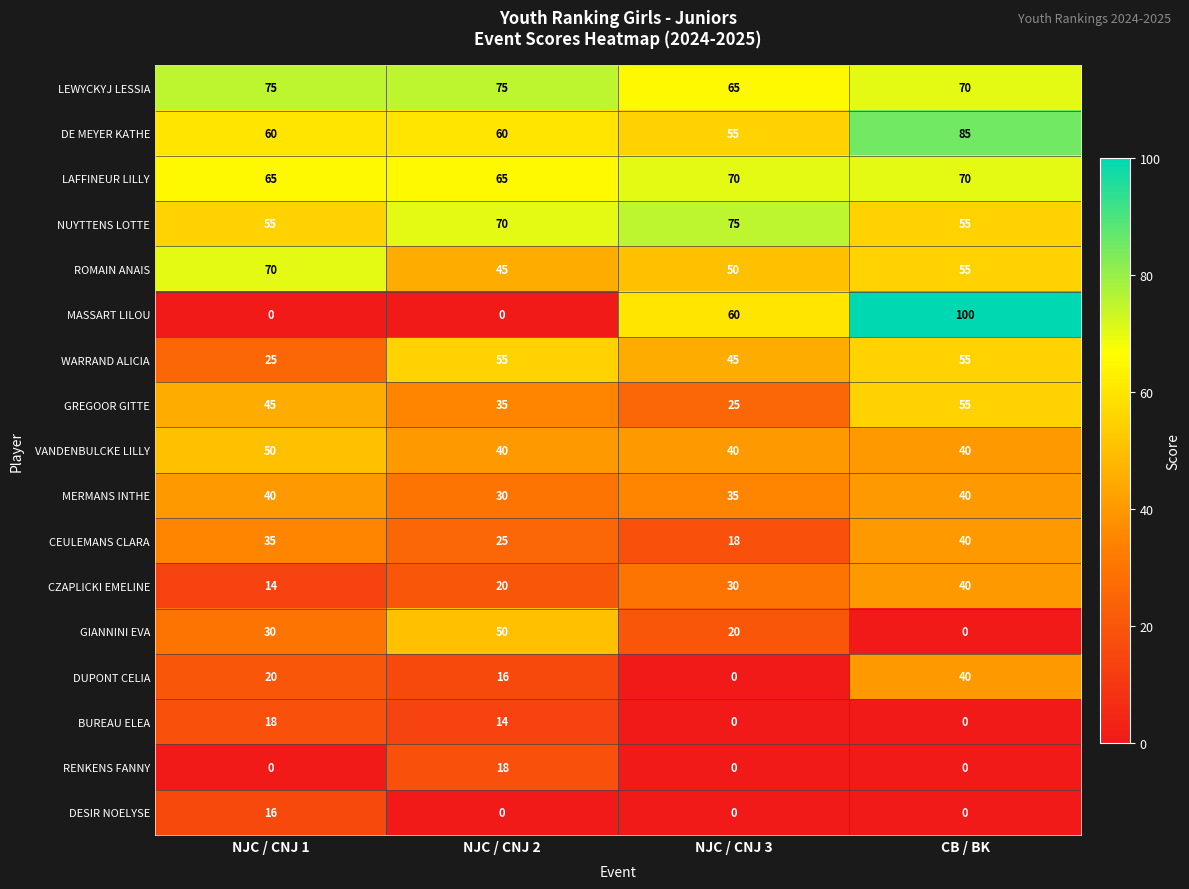

Which series has the largest range (max minus min)?

MASSART LILOU